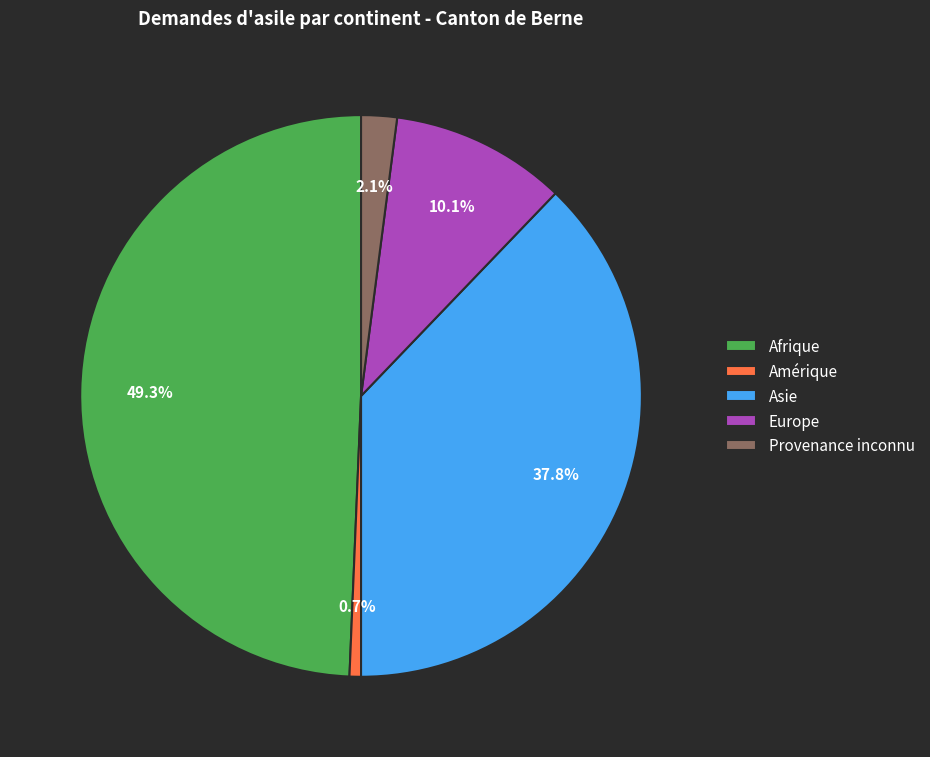

To the nearest percent, what is the average slice percentage?

20%